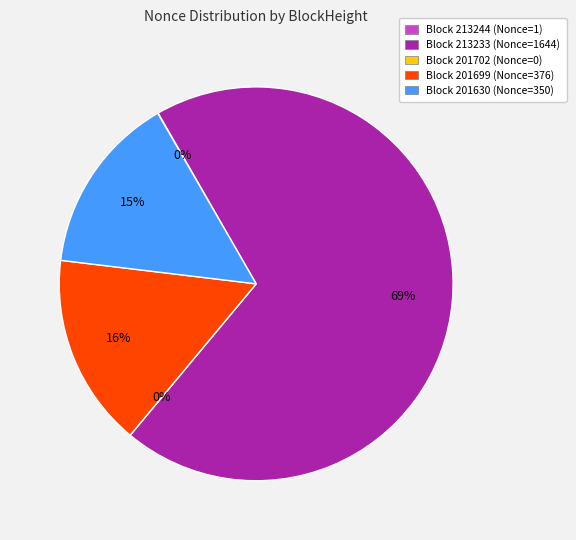

What is the smallest slice in the pie chart?

201702